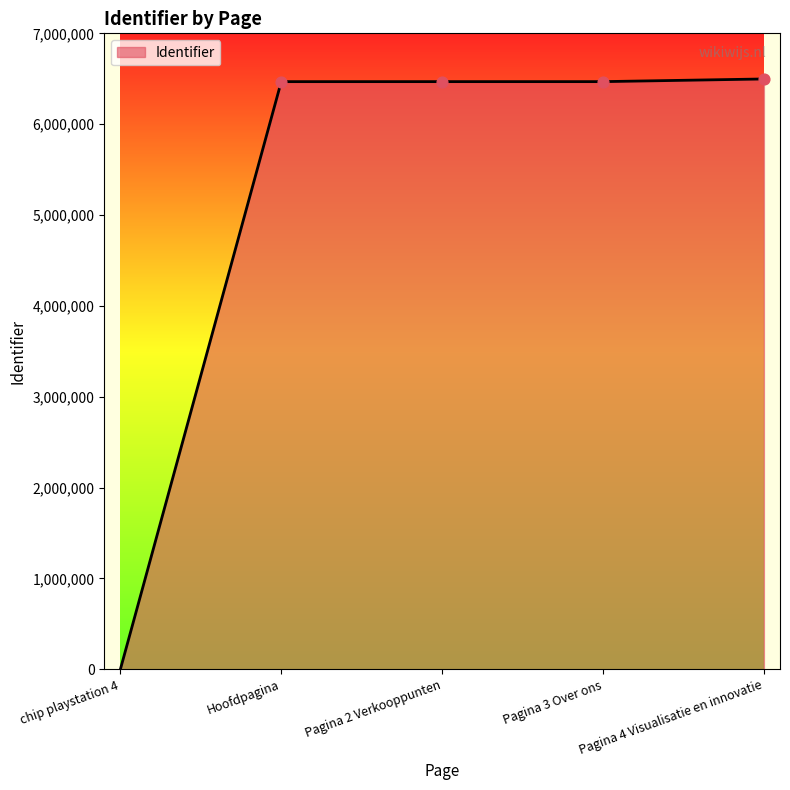

Between chip playstation 4 and Pagina 2 Verkooppunten, which is larger?

Pagina 2 Verkooppunten